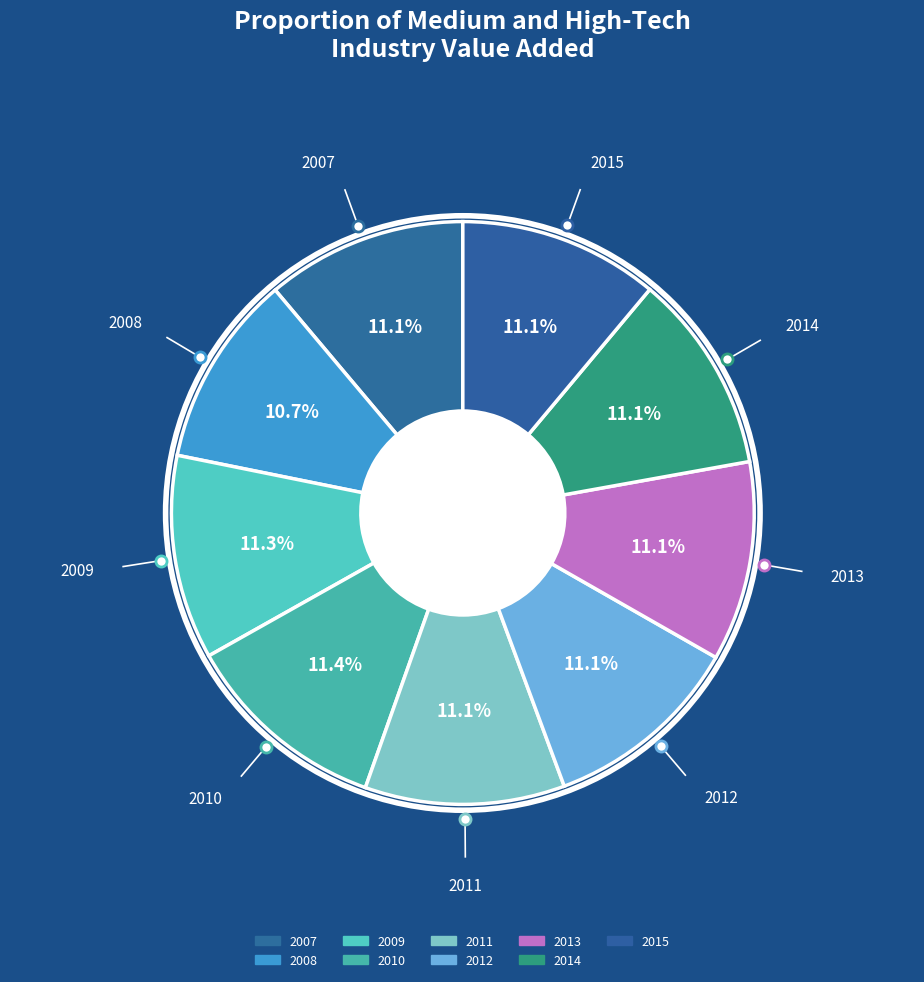

Is there a majority slice in this chart?

No